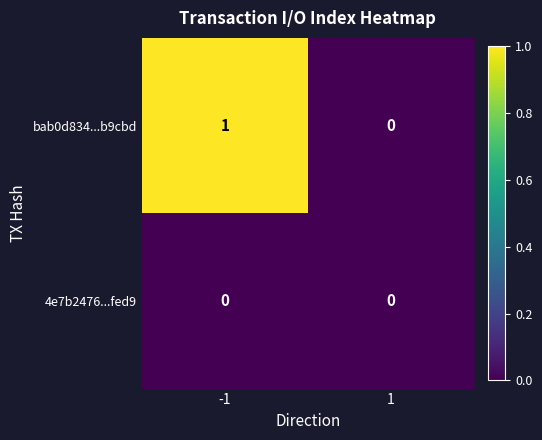

Which series has the widest spread of values?

bab0d834...b9cbd